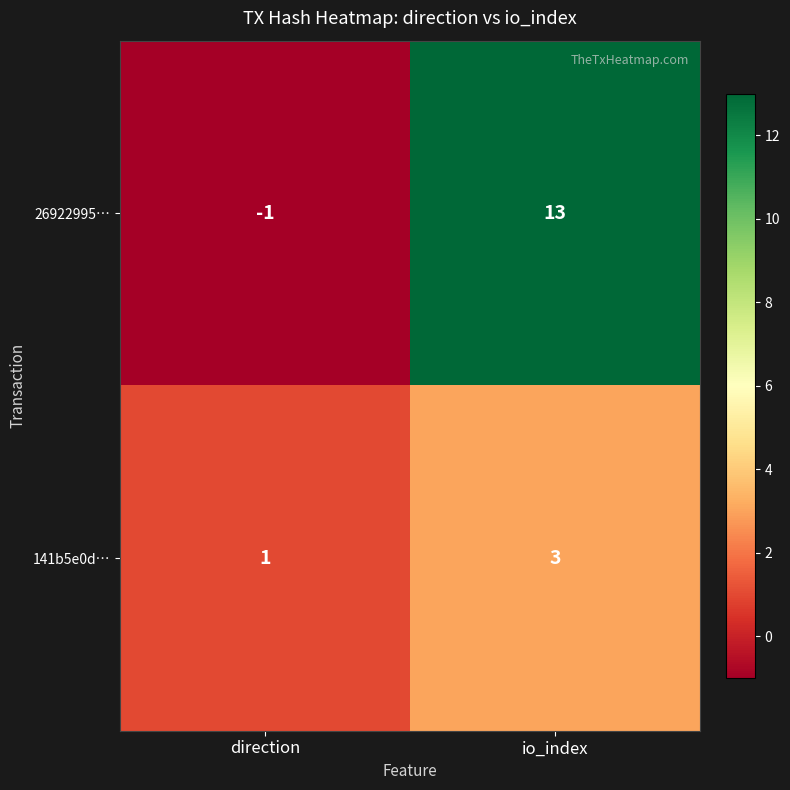

What is the spread (max minus min) of values at direction?

2